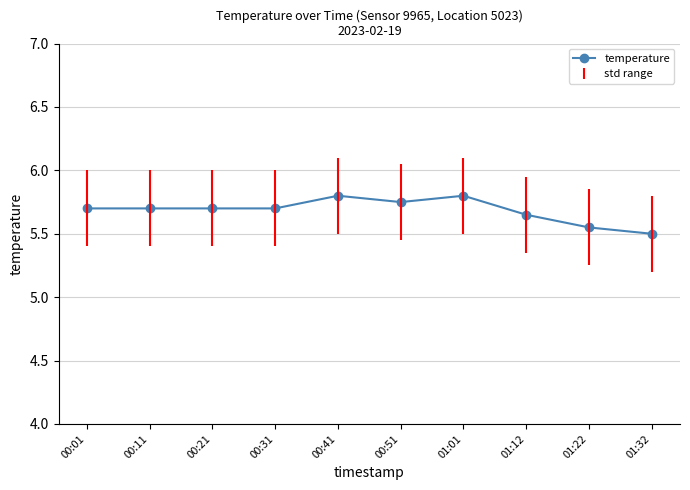

What is the label of the 3rd point from the right?

01:12